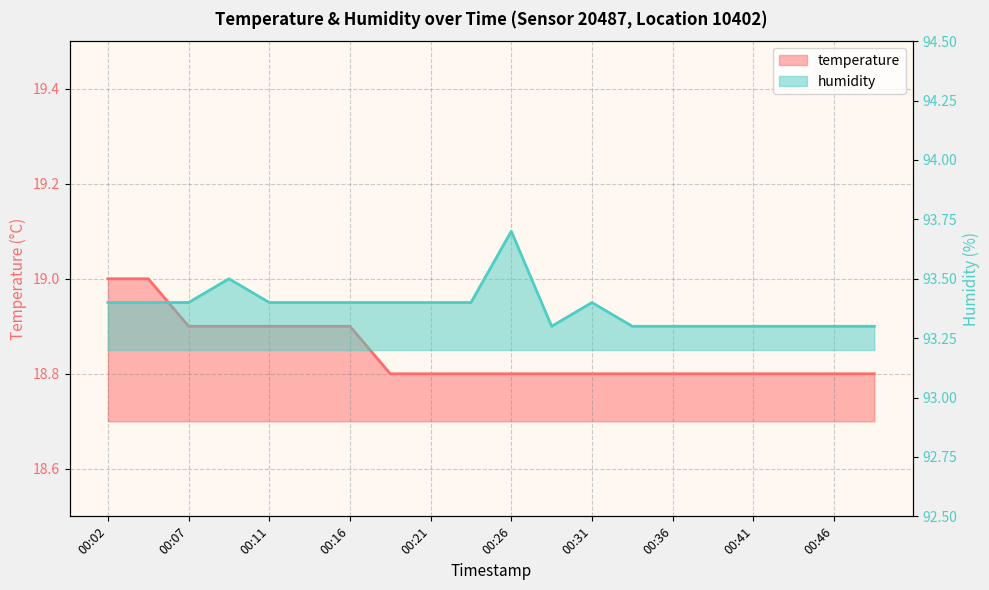

What value does the humidity series have at 00:04?

93.4